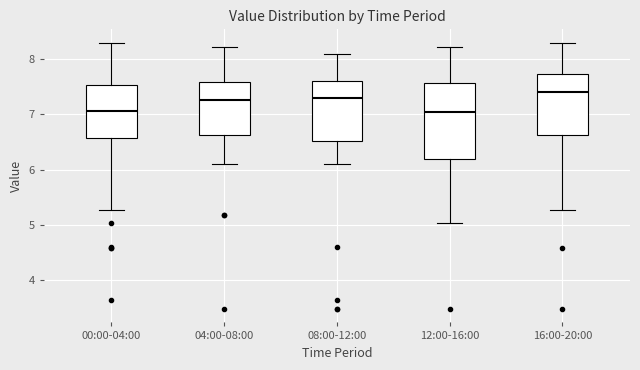

Which box's median line is the highest?

16:00-20:00